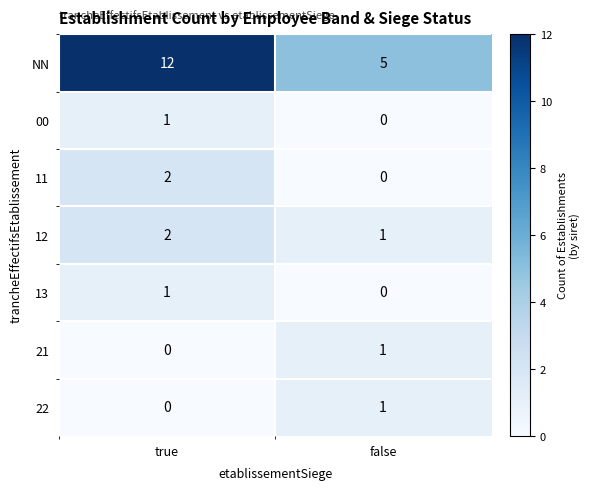

What is the total value across all series at true?

18